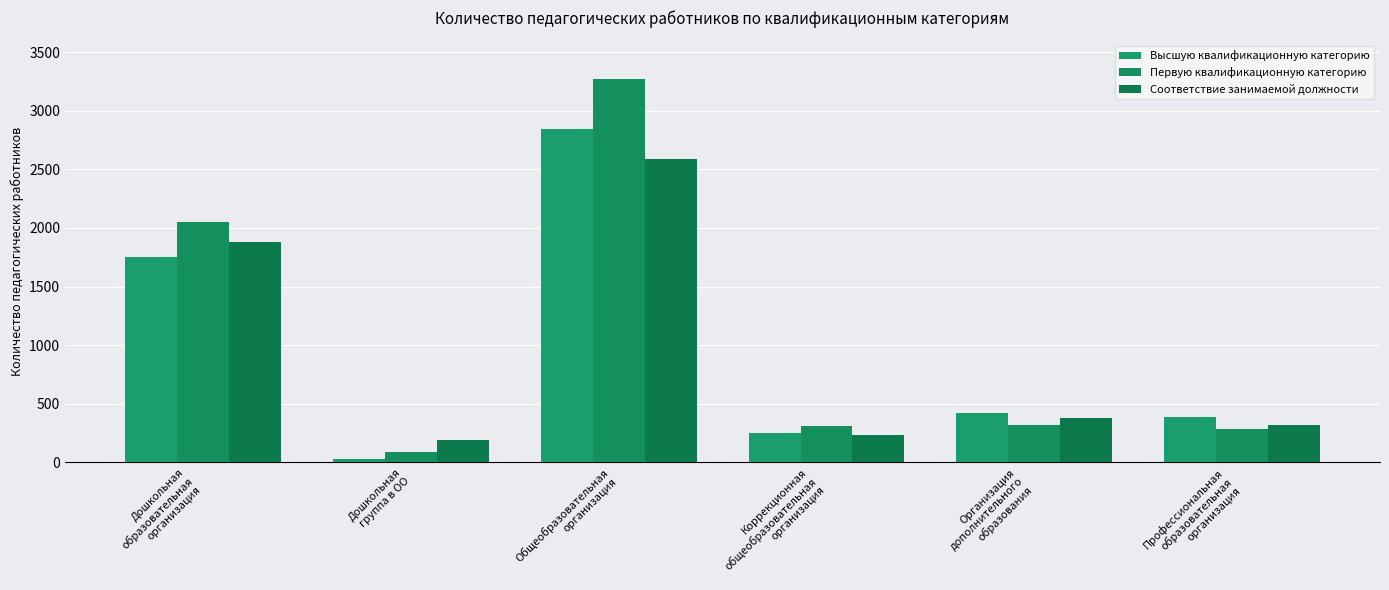

What is the difference between the Соответствие занимаемой должности values at Коррекционная
общеобразовательная
организация and Дошкольная
группа в ОО?

40